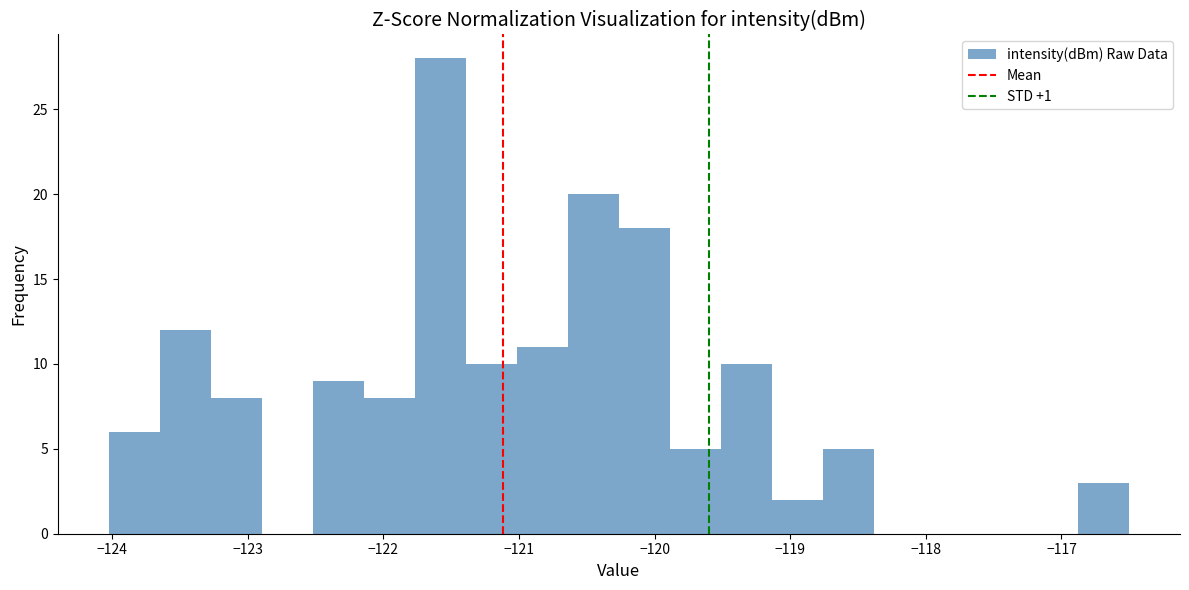

Read against the x-axis, roughly where is the centre of the tallest bar?

-121.6